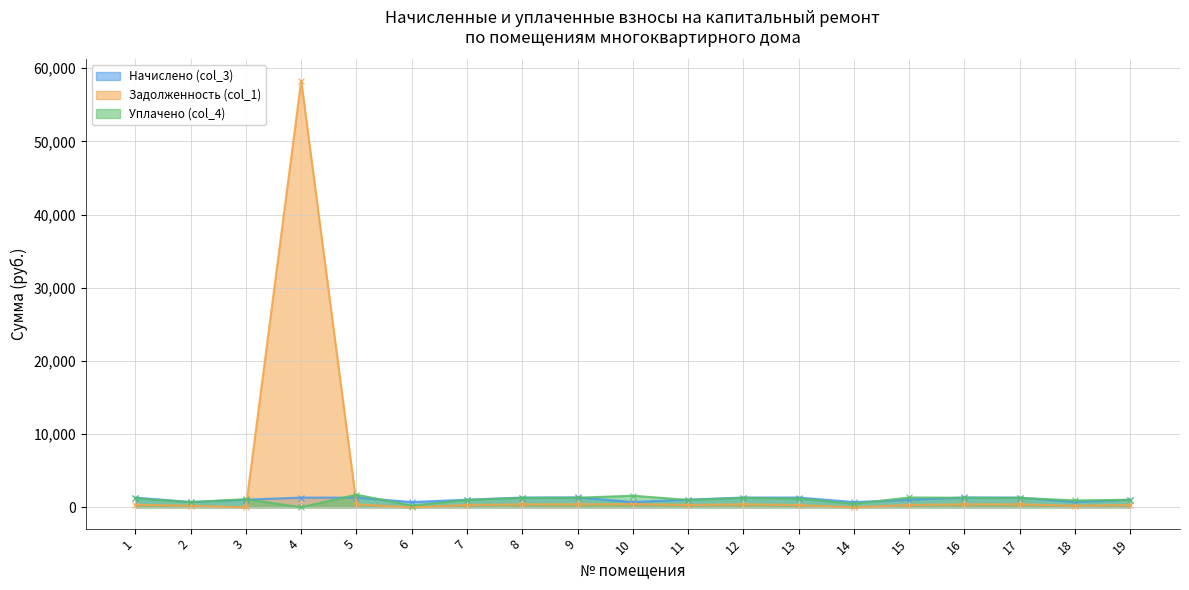

What is the sum of all Задолженность (col_1) values?

63502.0